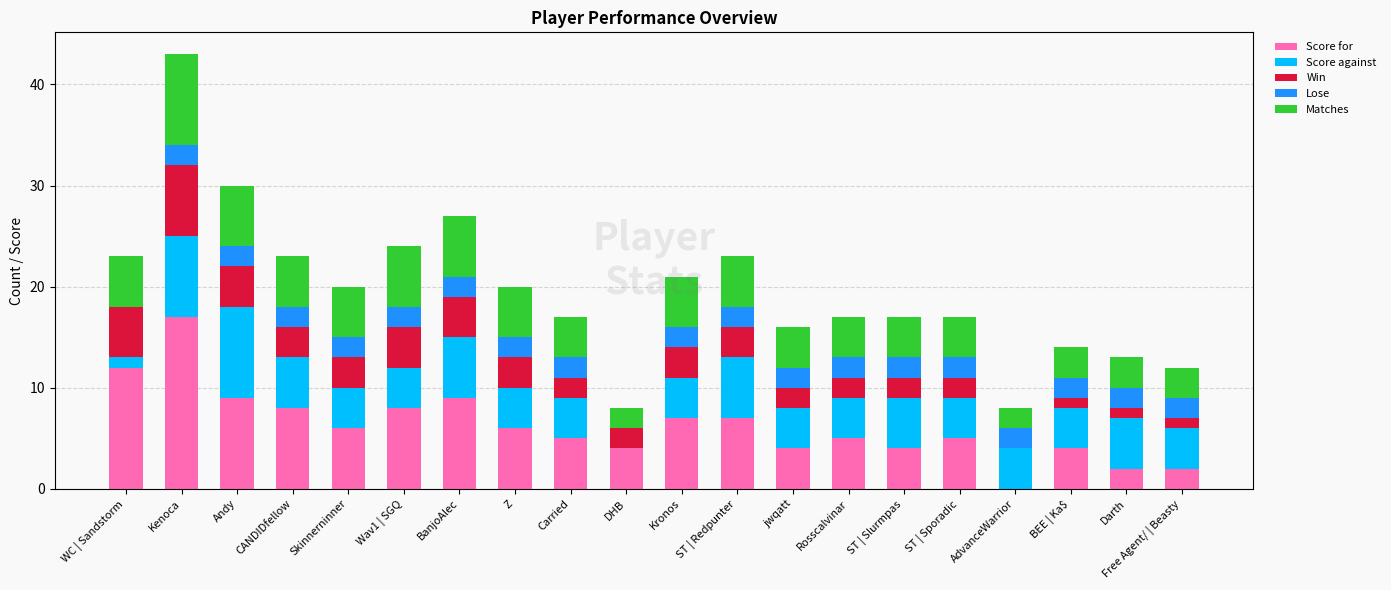

What is the sum of all Score for values?

124